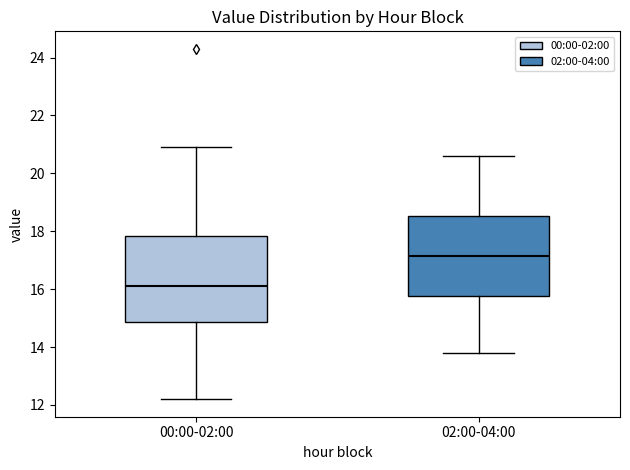

Reading left to right, read every box against the y-axis: the position of its median line, the range the box covers, and the ends of its whiskers. The values are not printed on the chart, so give them approximately, as read against the axis.

00:00-02:00: median 16.2, box 14.8 to 17.8, whiskers 12.2 to 21.0
02:00-04:00: median 17.2, box 15.8 to 18.6, whiskers 13.8 to 20.6